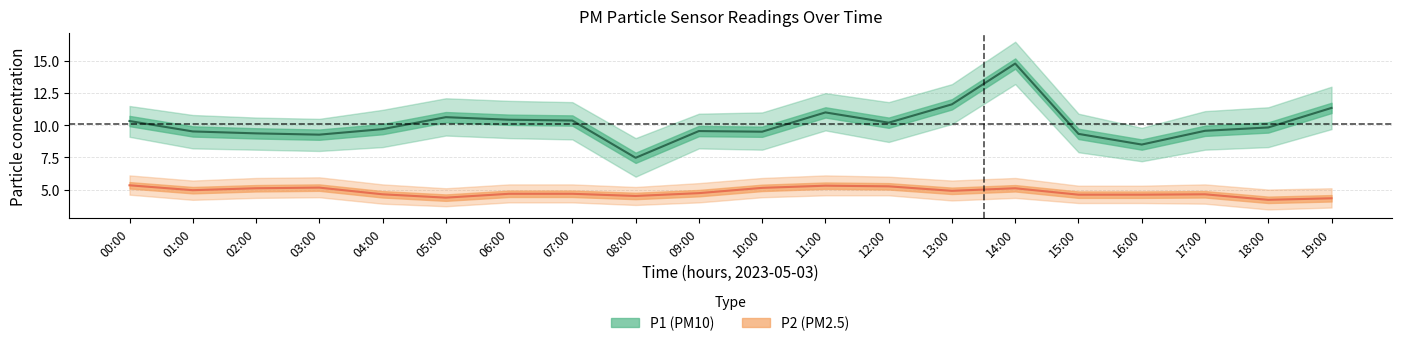

True or false: P2 and P1 cross at least once.

False